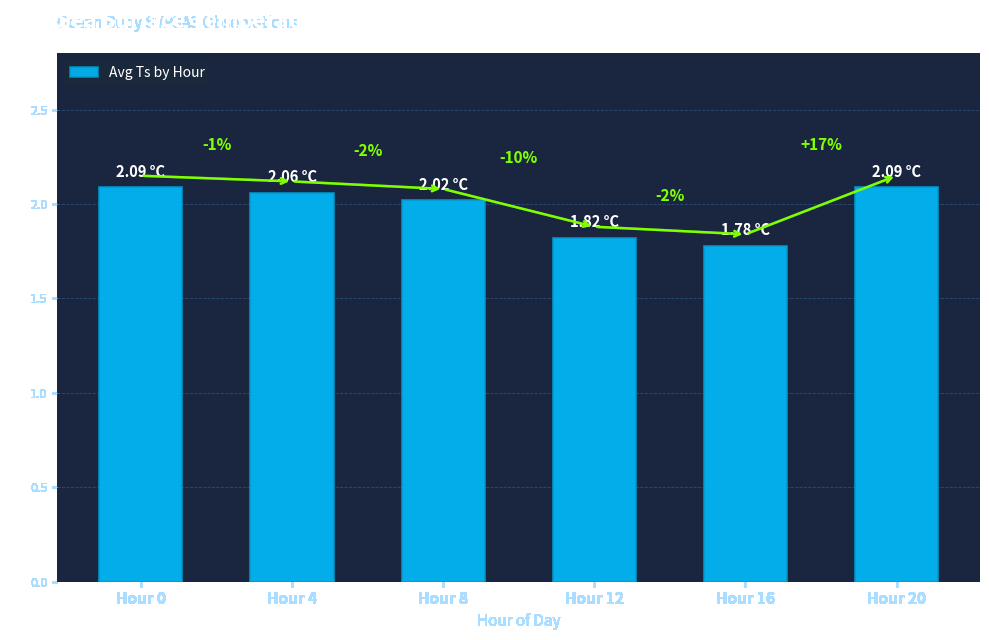

The chart shows a value of 2.0 at Hour 8. True or false?

True